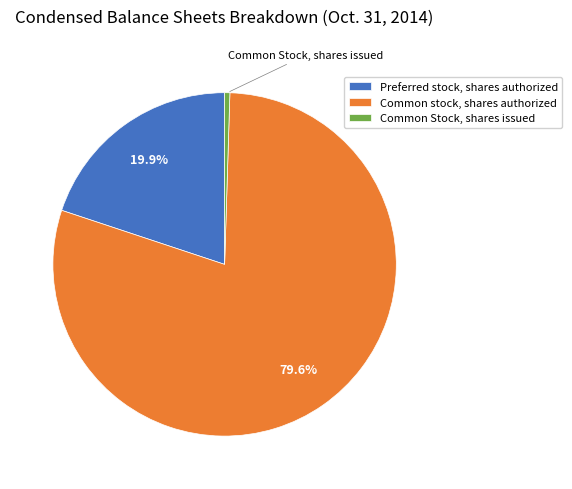

How many segments does this pie chart have?

3